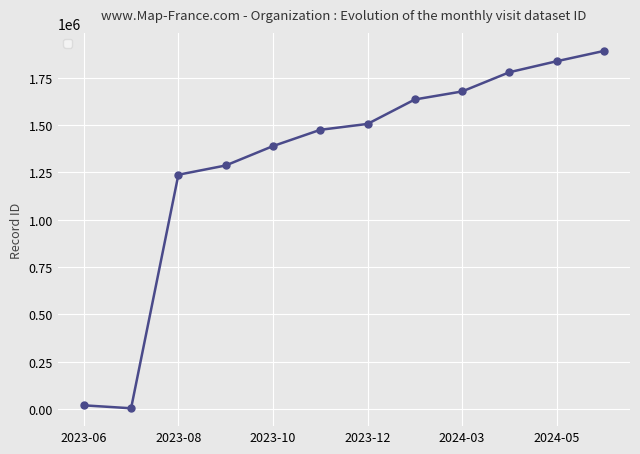

True or false: there are more than 2 points higher than both neighbors.

False